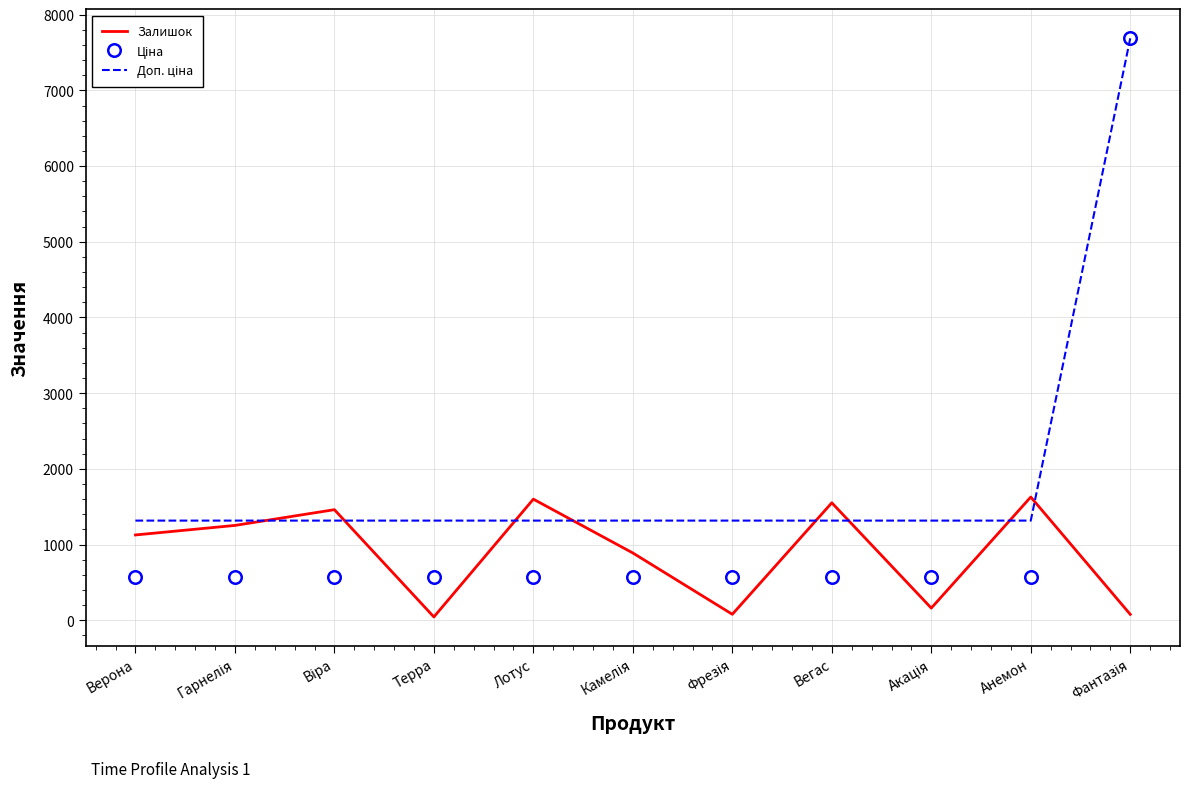

Is it true that Залишок equals 1127.0 at Верона?

True